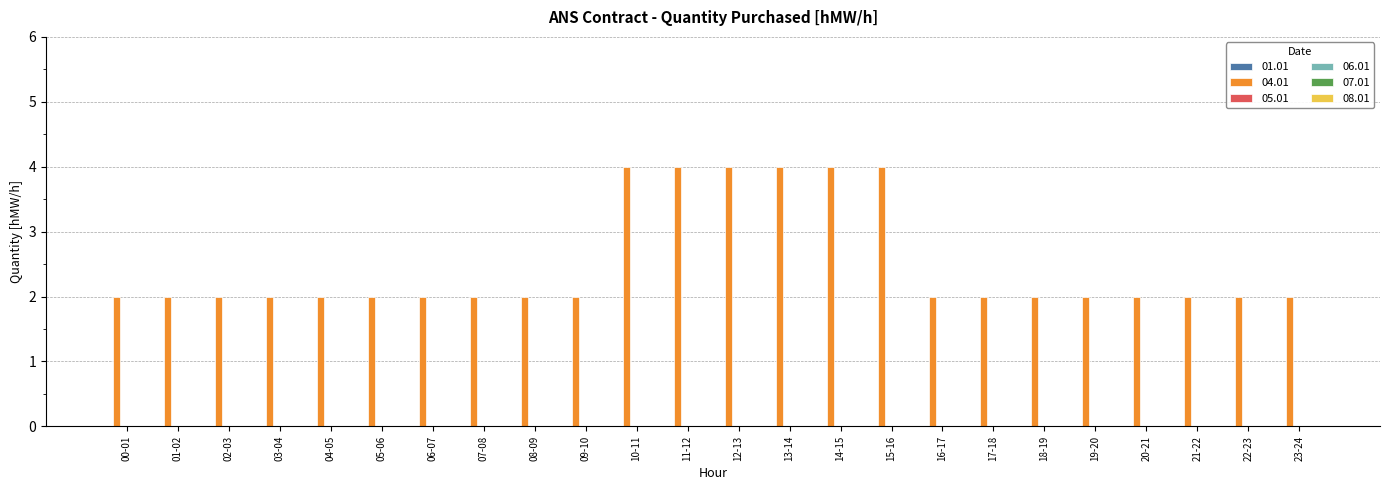

Does the chart contain any negative values?

No